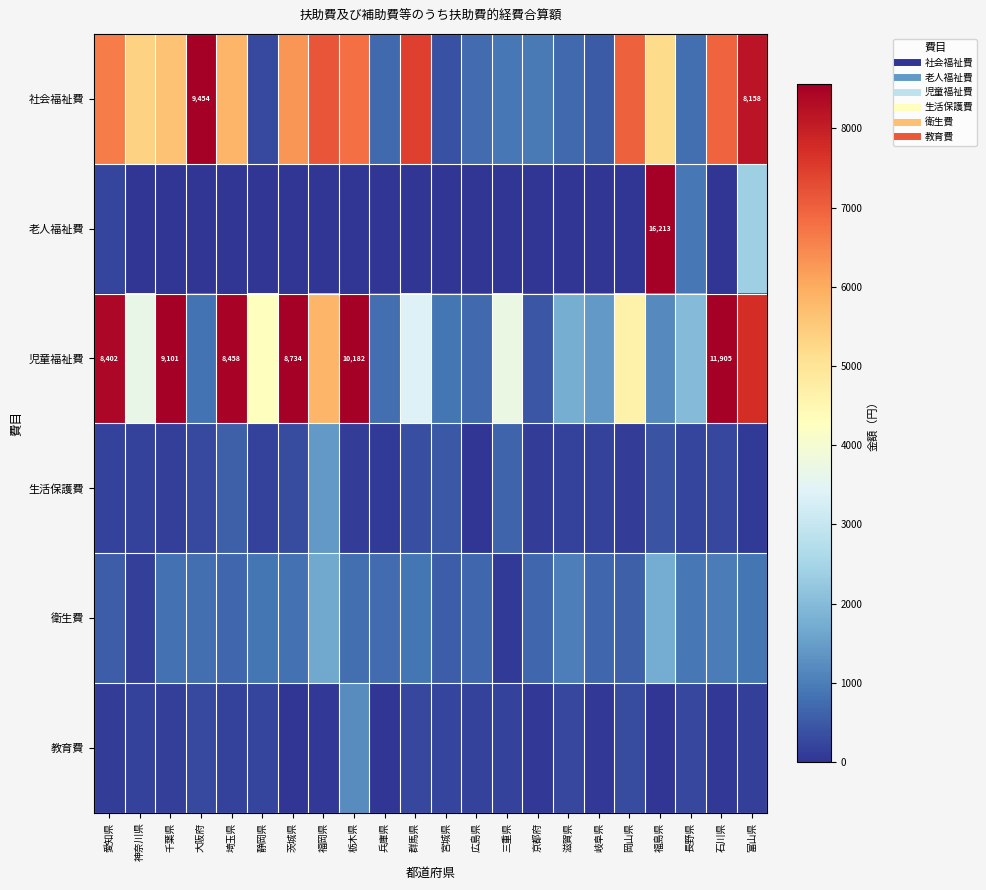

How many data points does each series have?

22